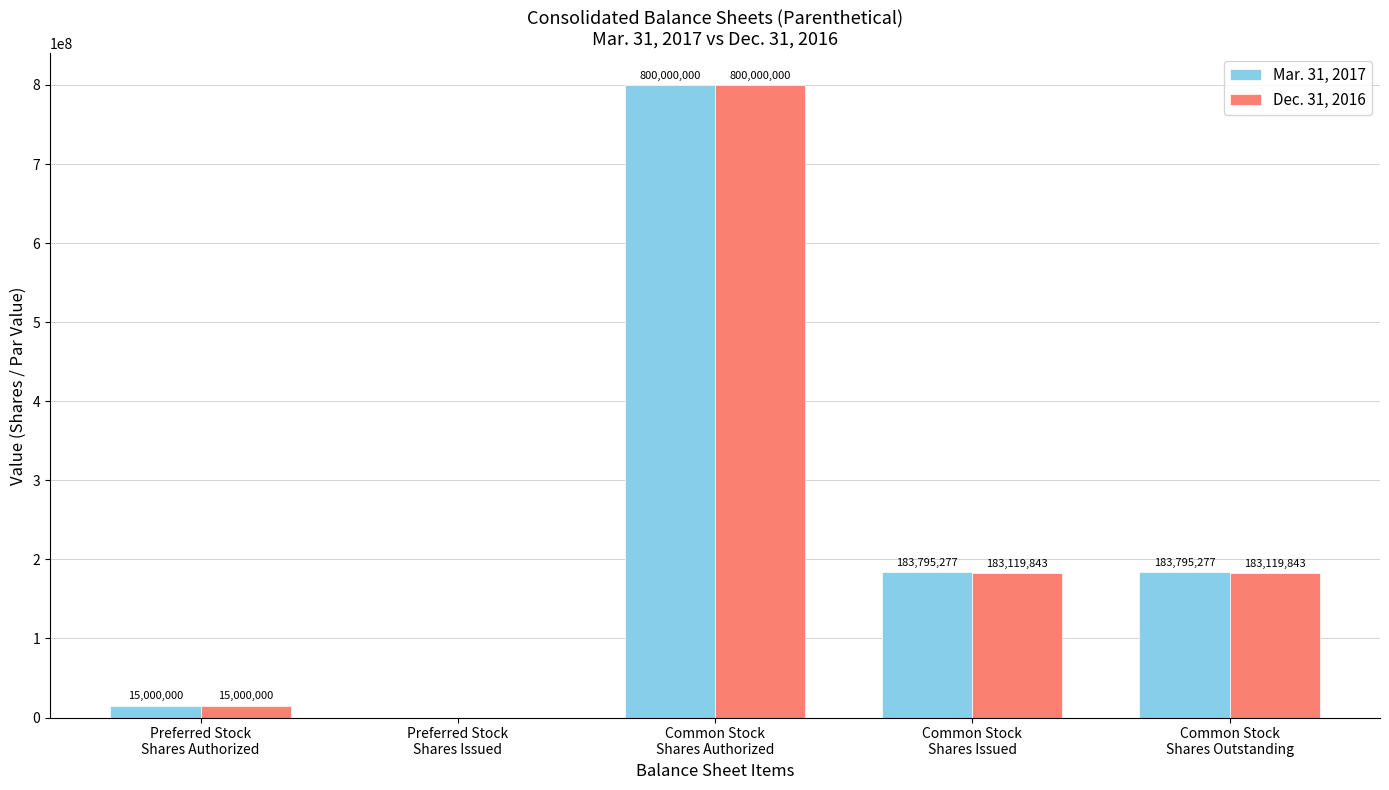

What is the spread (max minus min) of values at Common Stock
Shares Outstanding?

675434